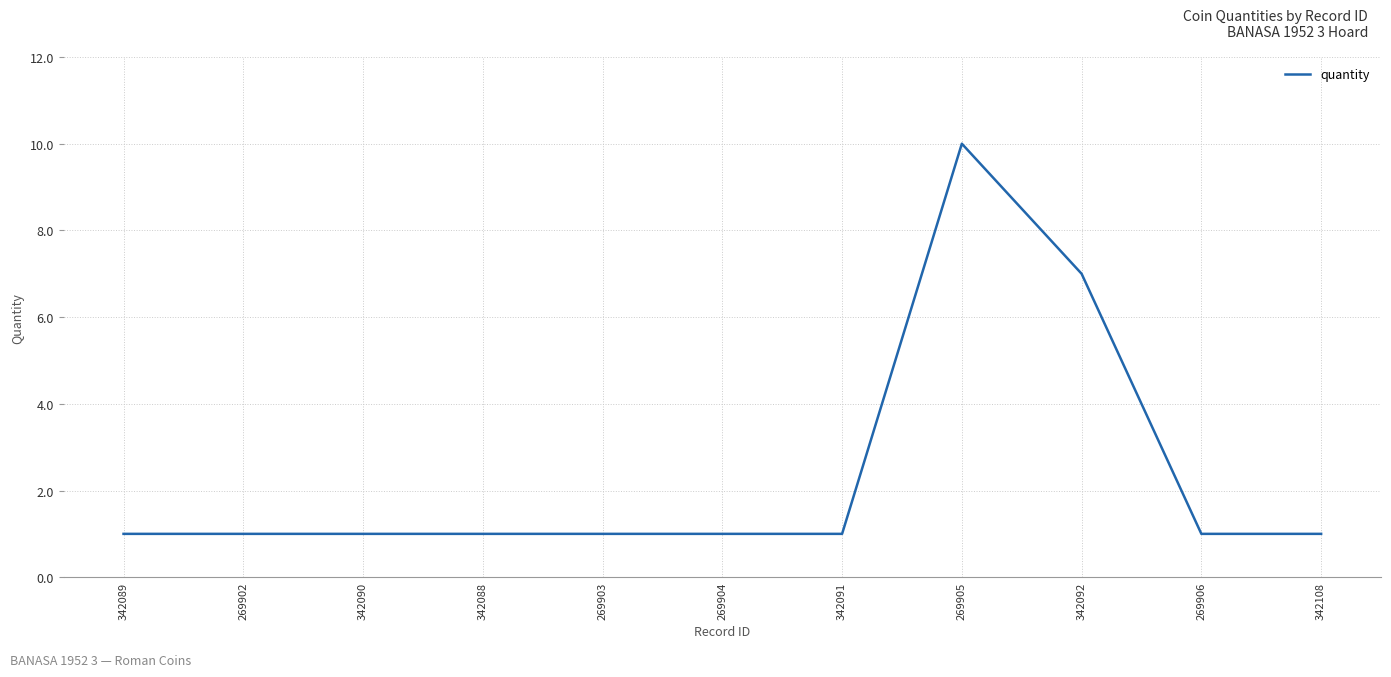

At which label is the value closest to 5?

342092